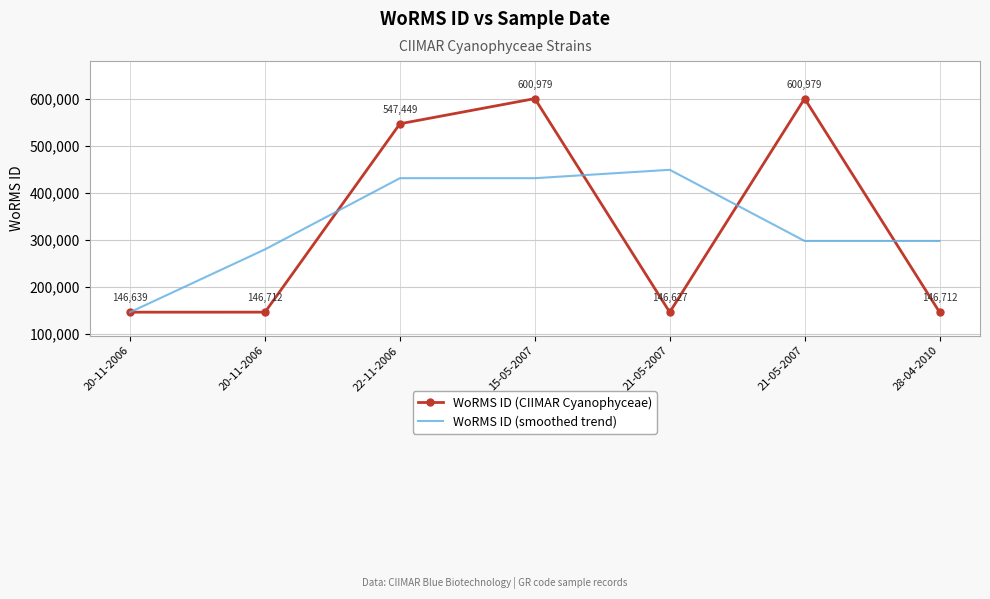

Which series ends up on top after the final intersection of WoRMS ID (CIIMAR Cyanophyceae) and WoRMS ID (smoothed trend)?

WoRMS ID (smoothed trend)